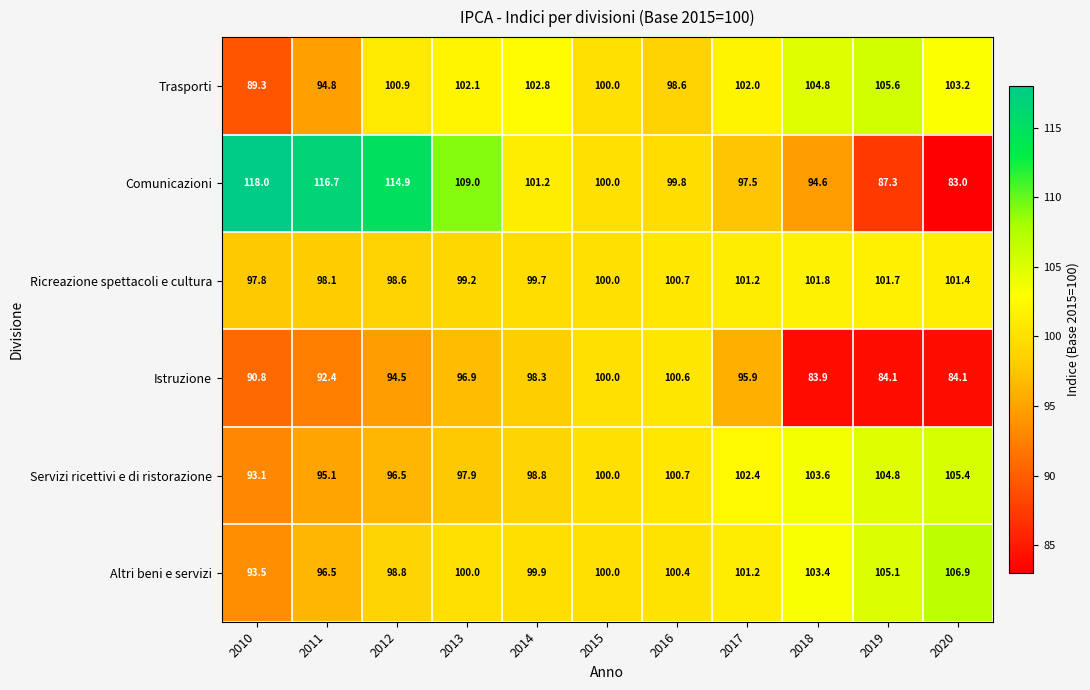

List the labels in order of Trasporti value, smallest first.

2010, 2011, 2016, 2015, 2012, 2017, 2013, 2014, 2020, 2018, 2019